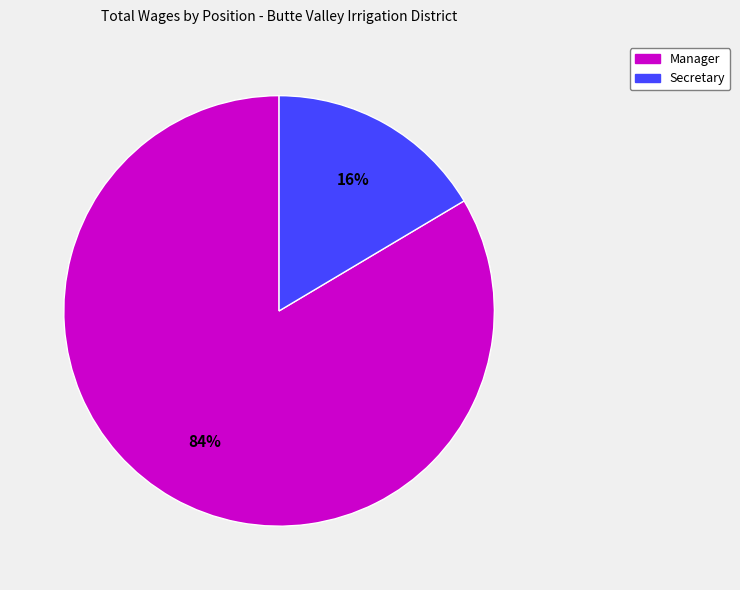

To the nearest percent, what is the average slice percentage?

50%